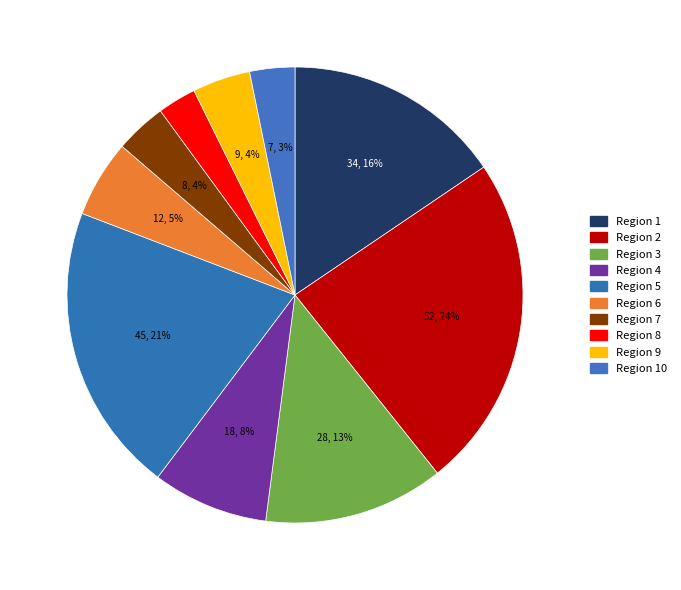

How many segments does this pie chart have?

10